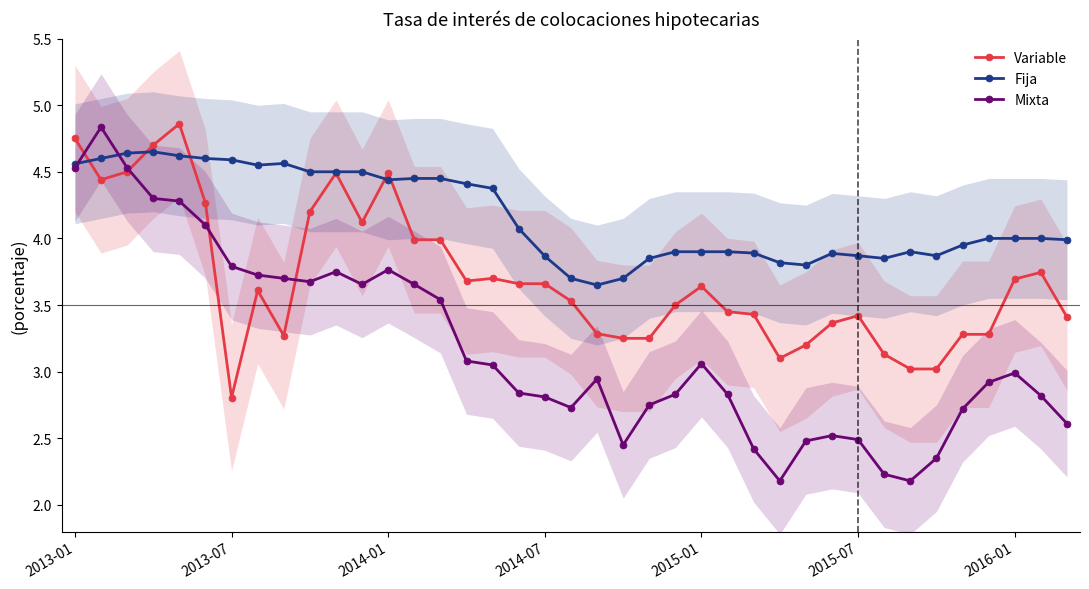

The Mixta series shows 1.9 at 25. True or false?

False